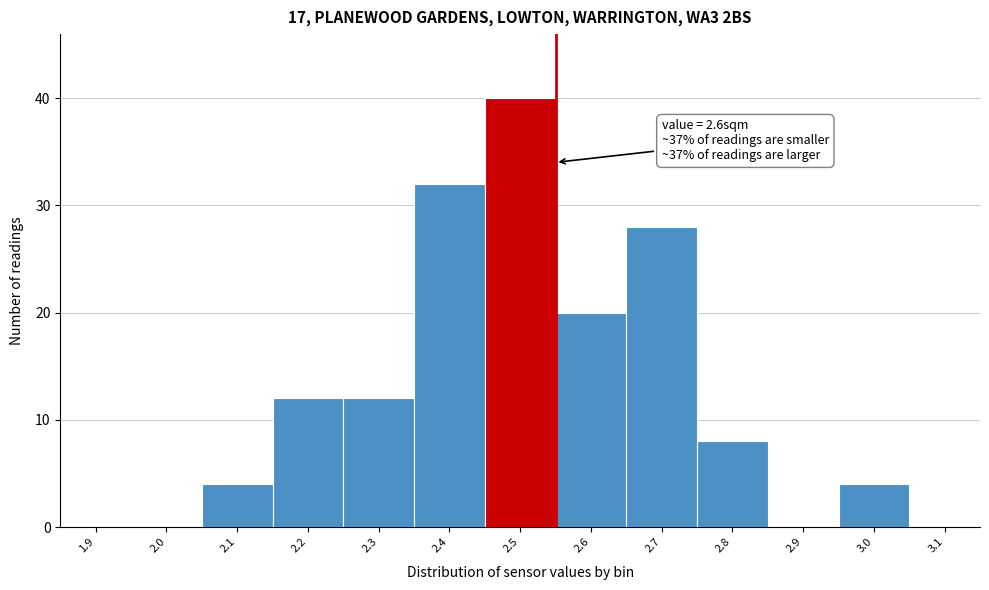

Reading left to right, list all the values displayed in this chart.

1.9=0	2.0=0	2.1=4	2.2=12	2.3=12	2.4=32	2.5=40	2.6=20	2.7=28	2.8=8	2.9=0	3.0=4	3.1=0